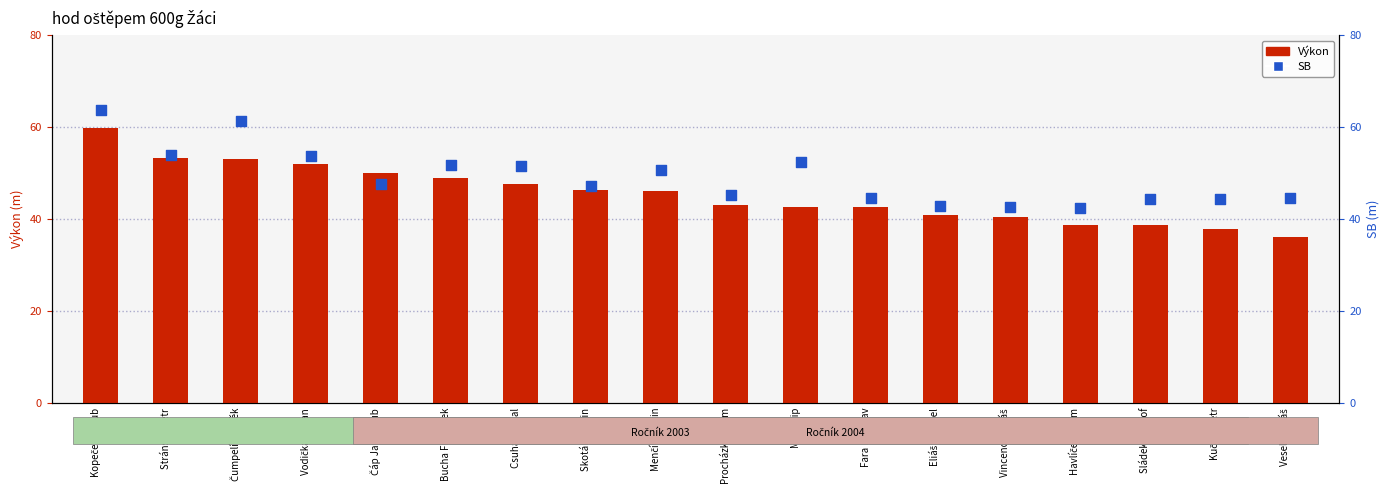

What is the total value across all series at Bucha František?

100.6